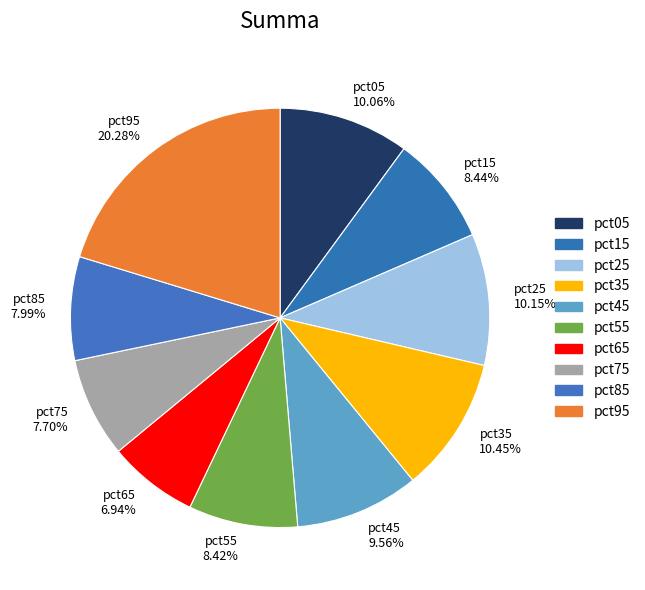

Is there any slice that represents more than half of the pie?

No